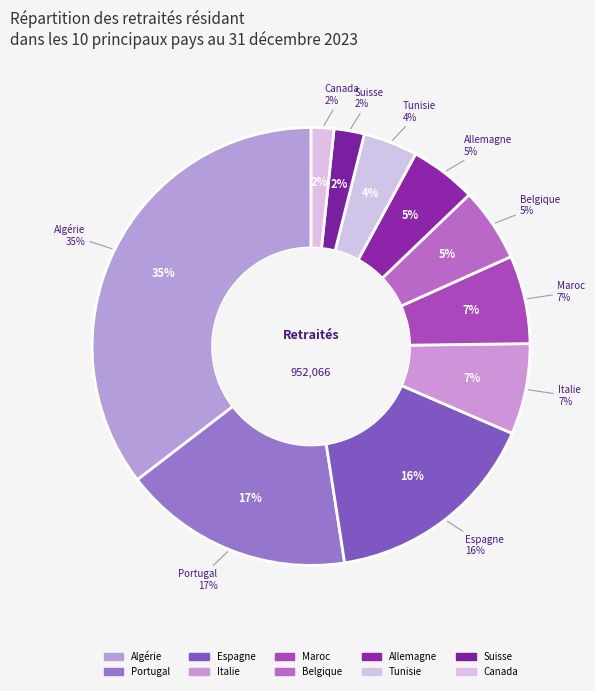

To the nearest percent, what is the average slice percentage?

10%